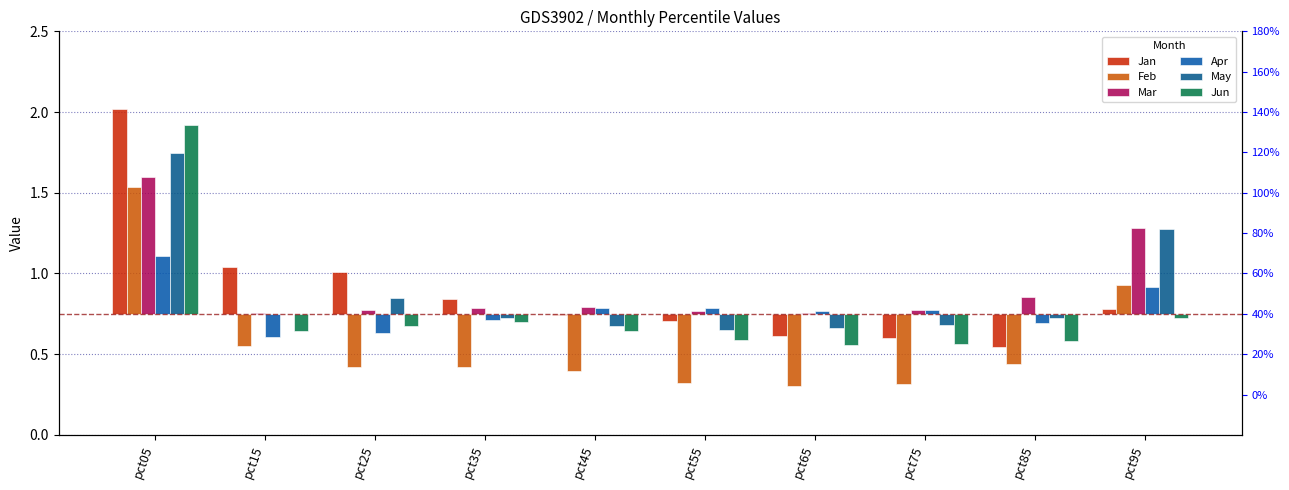

List the labels in order of Jan value, largest first.

pct05, pct15, pct25, pct35, pct95, pct45, pct55, pct65, pct75, pct85